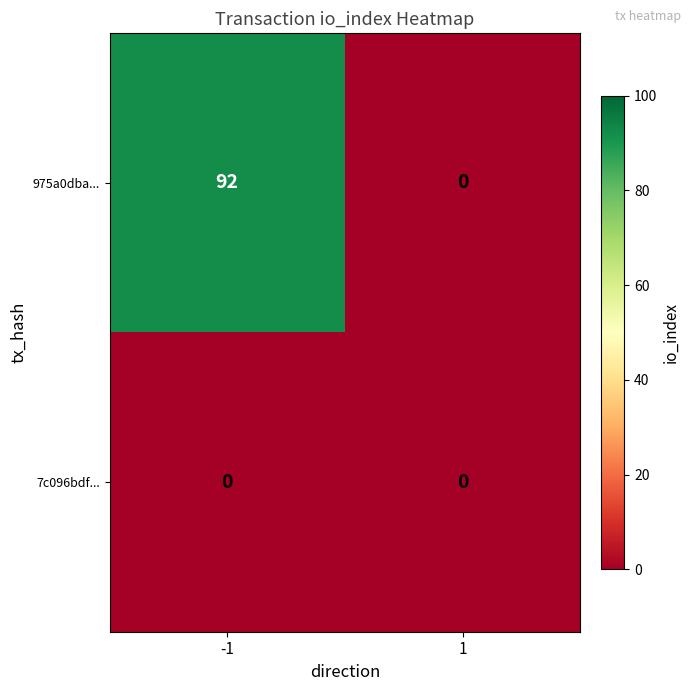

What is the difference between the highest and lowest values at -1?

92